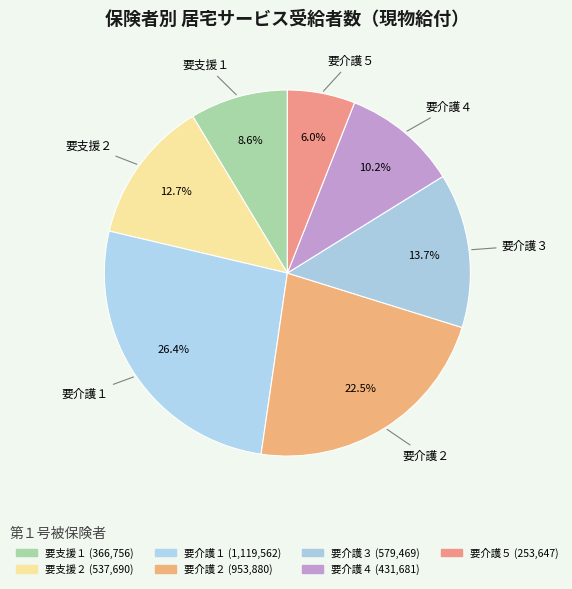

Count the number of slices in the pie.

7